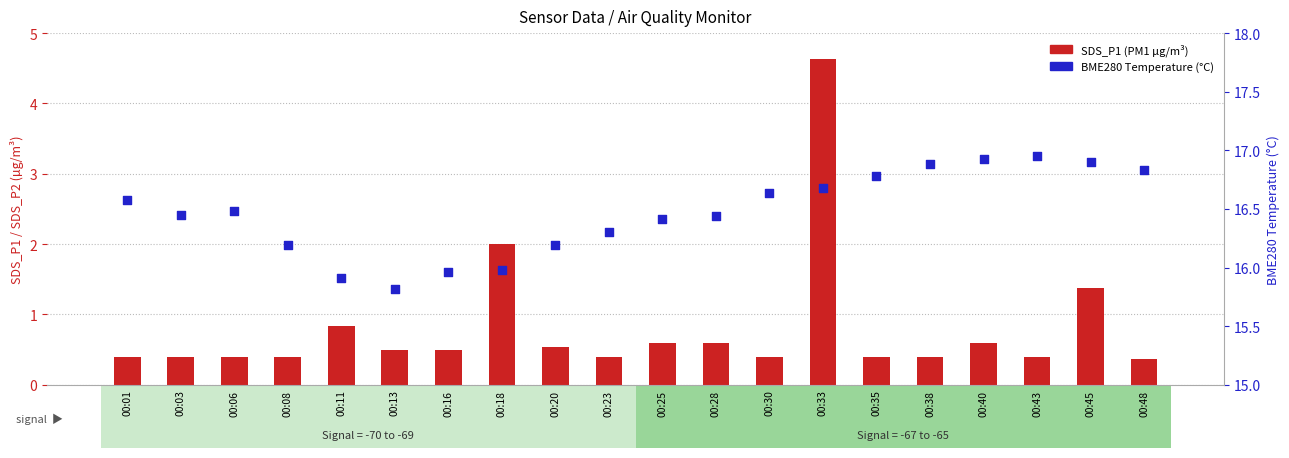

At how many categories does at least one series exceed 7?

20